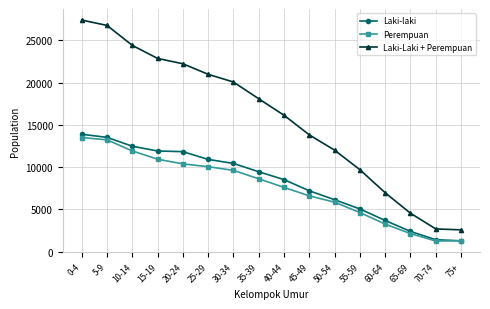

At 20-24, list the series in order from largest to smallest.

Laki-Laki + Perempuan, Laki-laki, Perempuan